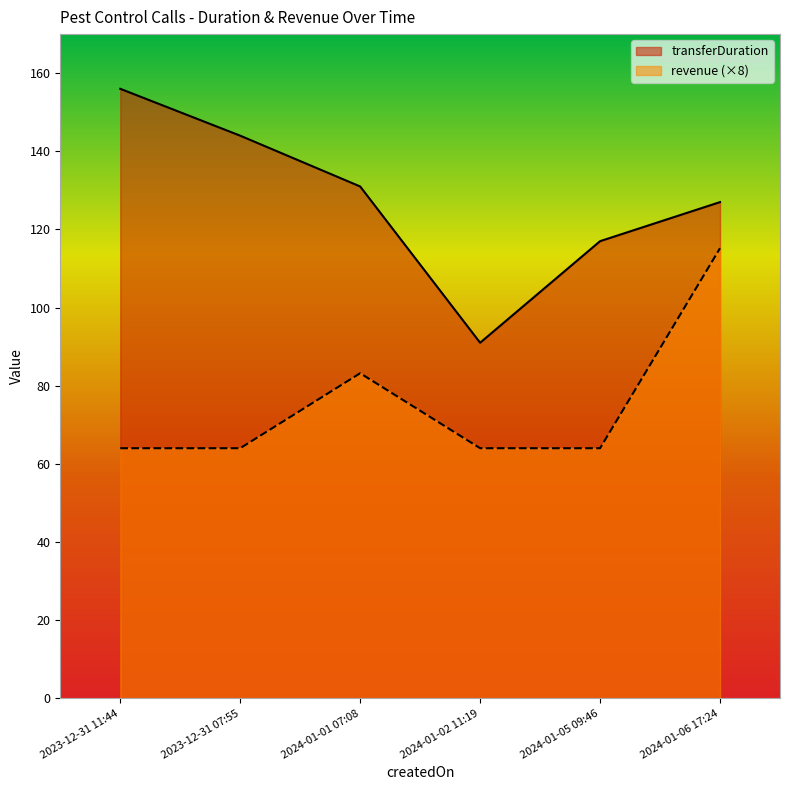

What is the spread (max minus min) of values at 2024-01-01 07:08?

47.8